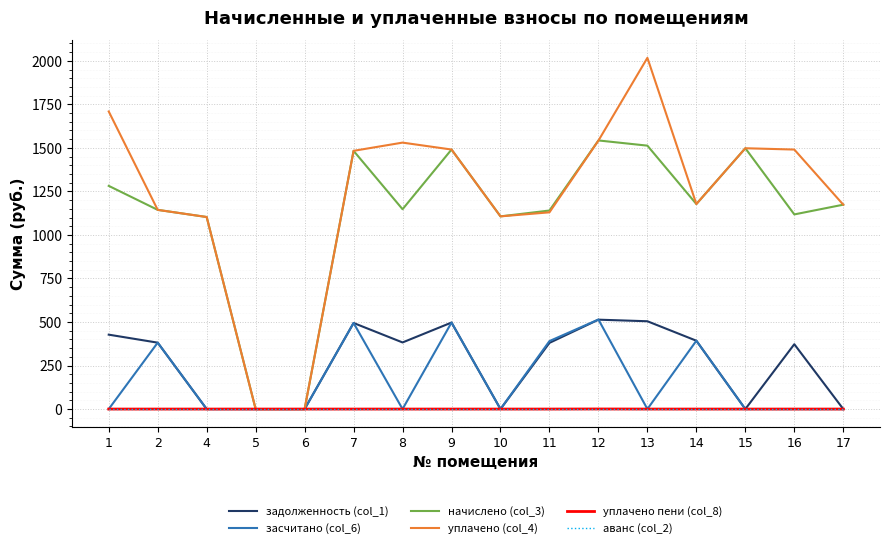

What is the total value across all series at 16?

2980.5